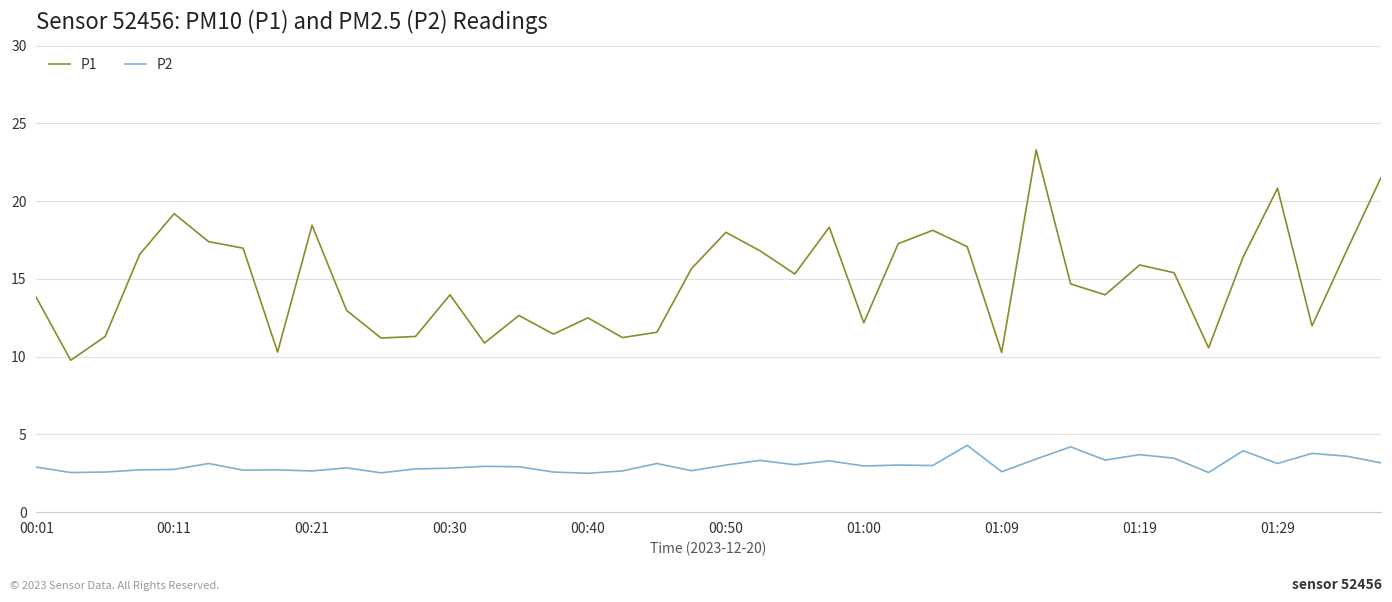

True or false: P1 and P2 cross at least once.

False